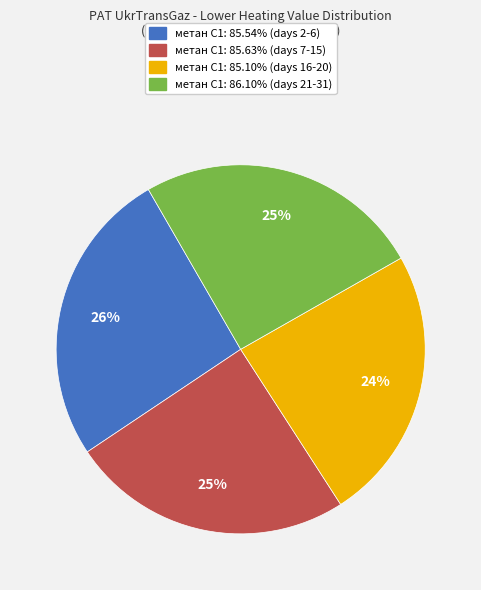

To the nearest percent, what is the average slice percentage?

25%